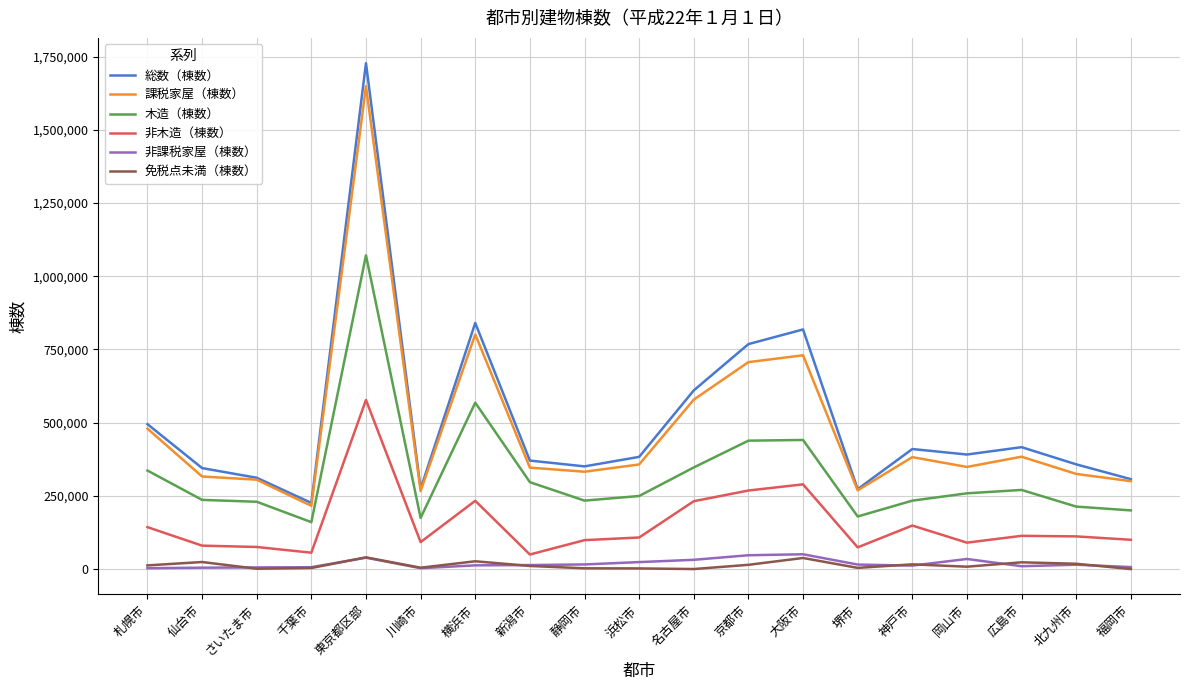

Which series has the largest range (max minus min)?

総数（棟数）